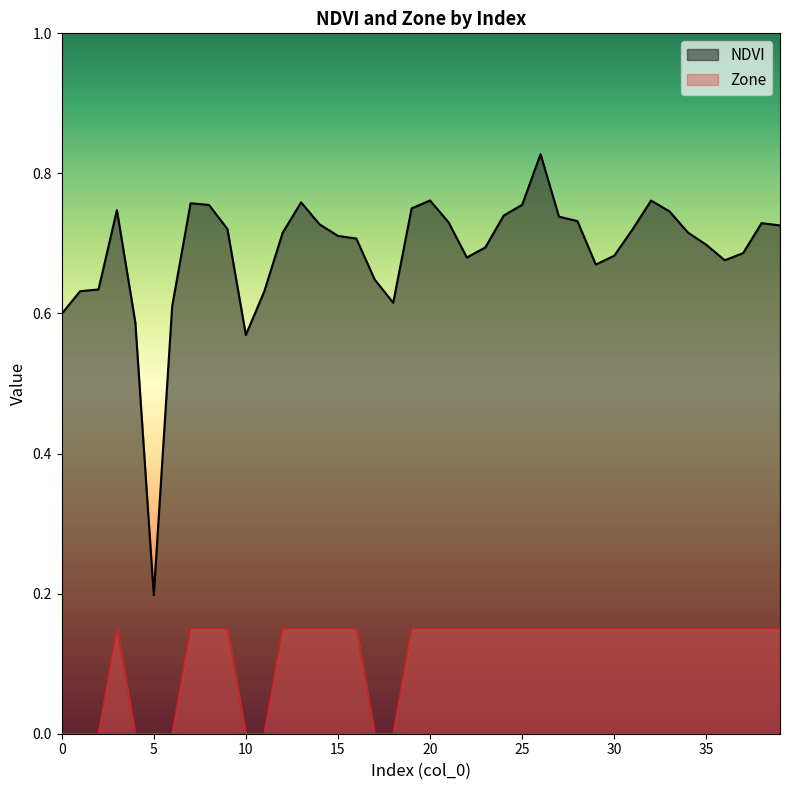

True or false: NDVI and Zone cross at least once.

False